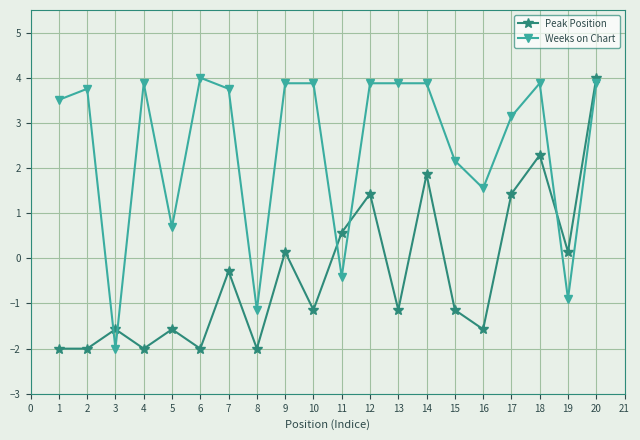

How many values in the Peak Position series exceed -1?

9